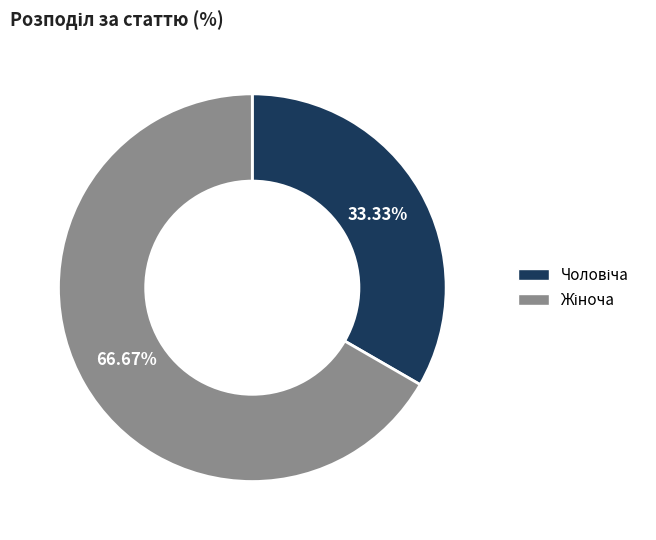

Is there a majority slice in this chart?

Yes